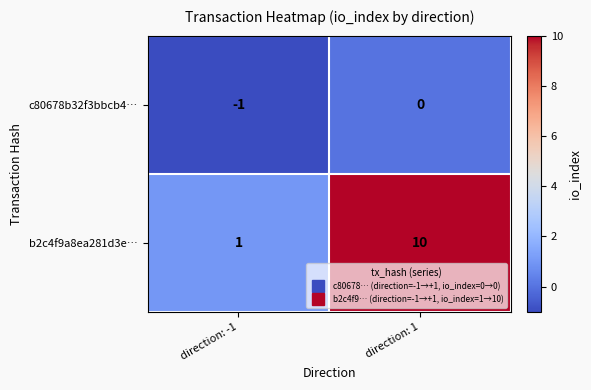

Rank the categories by c80678b32f3bbcb4… value from lowest to highest.

direction: -1, direction: 1